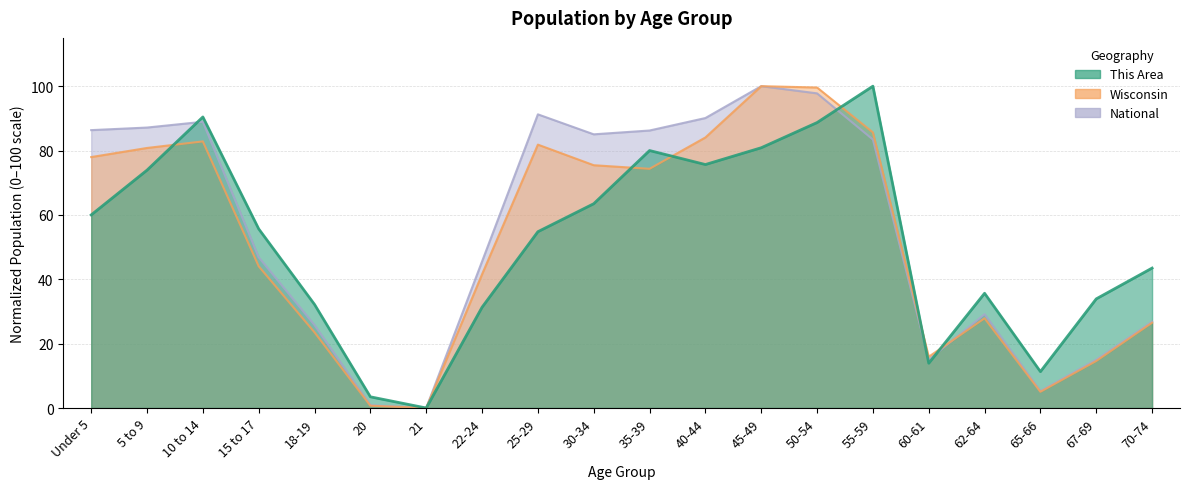

What is the total value across all series at Under 5?

224.3